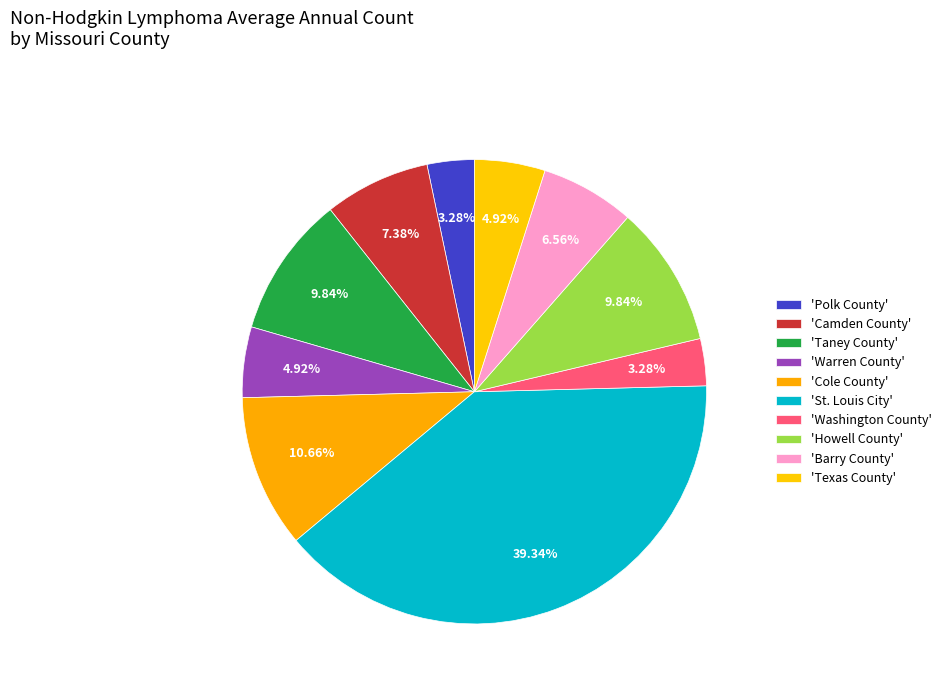

Rank the categories by value from highest to lowest.

St. Louis City, Cole County, Taney County, Howell County, Camden County, Barry County, Warren County, Texas County, Polk County, Washington County